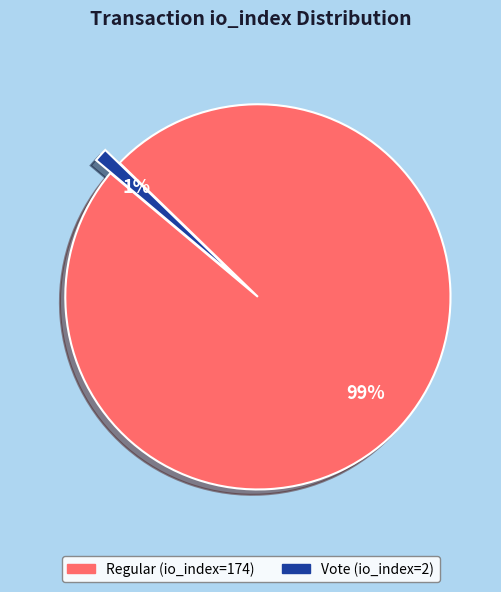

Which has a higher value, Vote (io_index=2) or Regular (io_index=174)?

Regular (io_index=174)